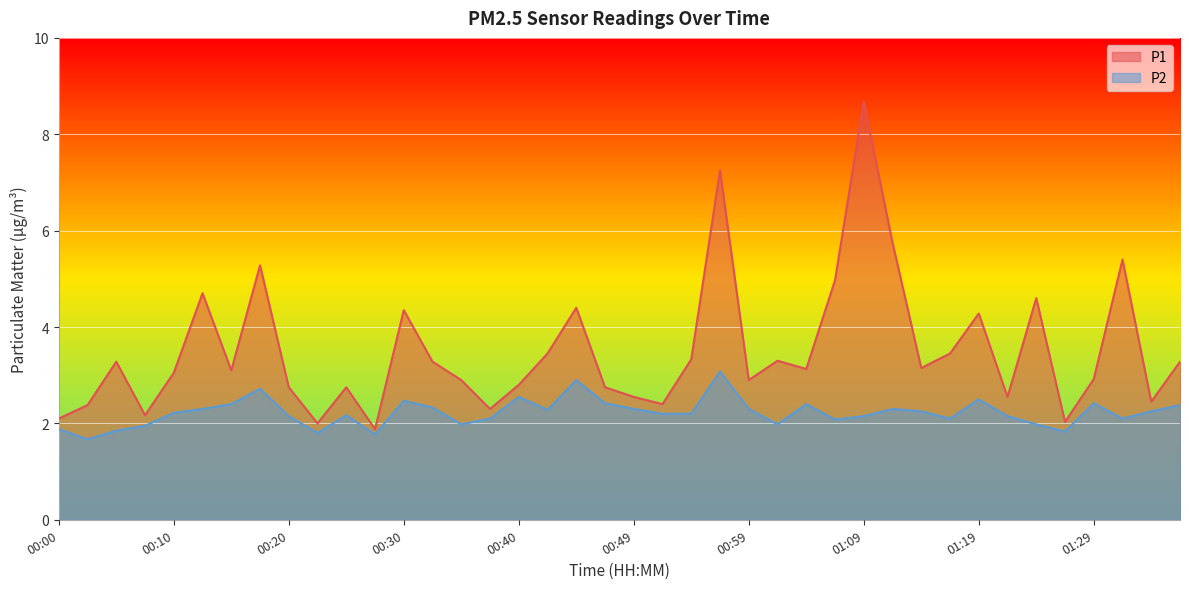

What is the difference between the maximum and minimum values in the P2 series?

1.4